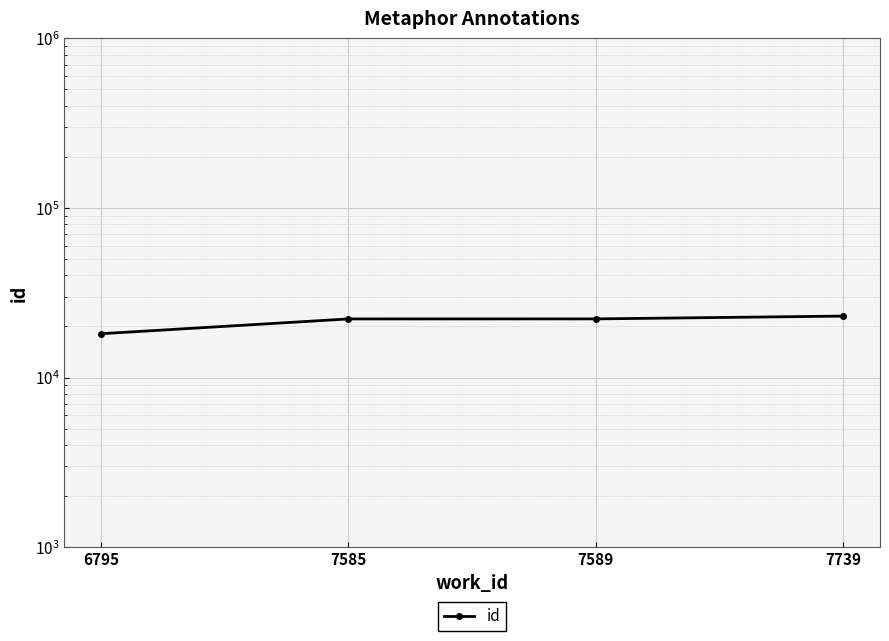

What is the change in value from 6795 to 7739?

+4904